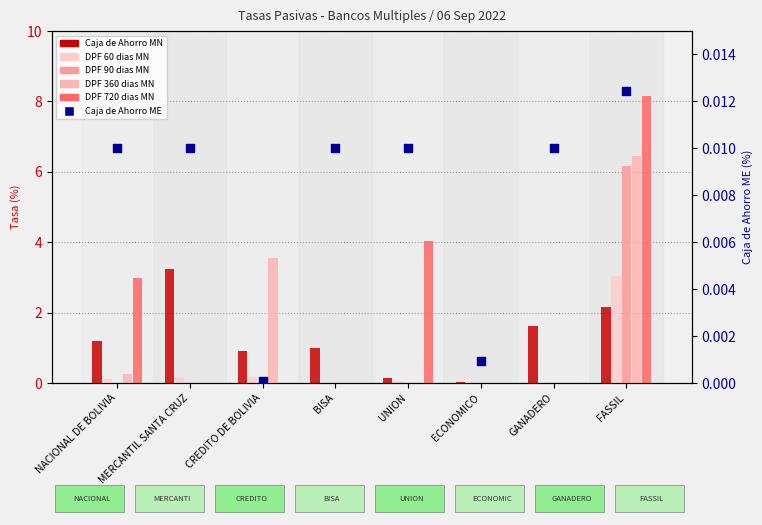

Which series reaches the minimum Y coordinate?

DPF 60 dias MN